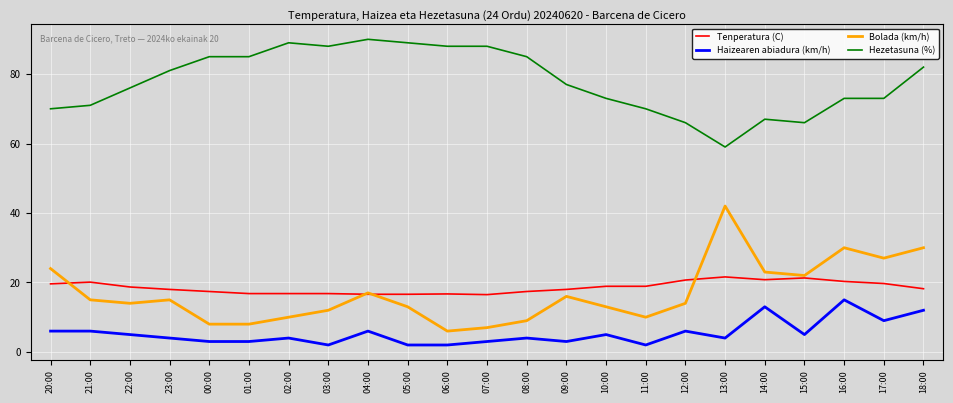

True or false: Bolada (km/h) and Hezetasuna (%) cross at least once.

False